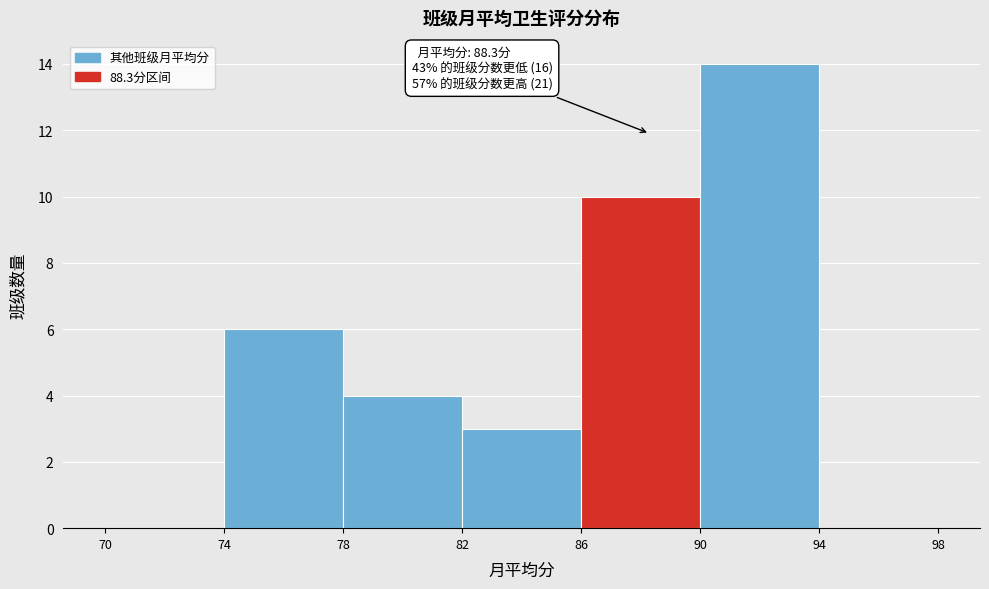

Which range on the x-axis has the tallest bar?

90 to 94